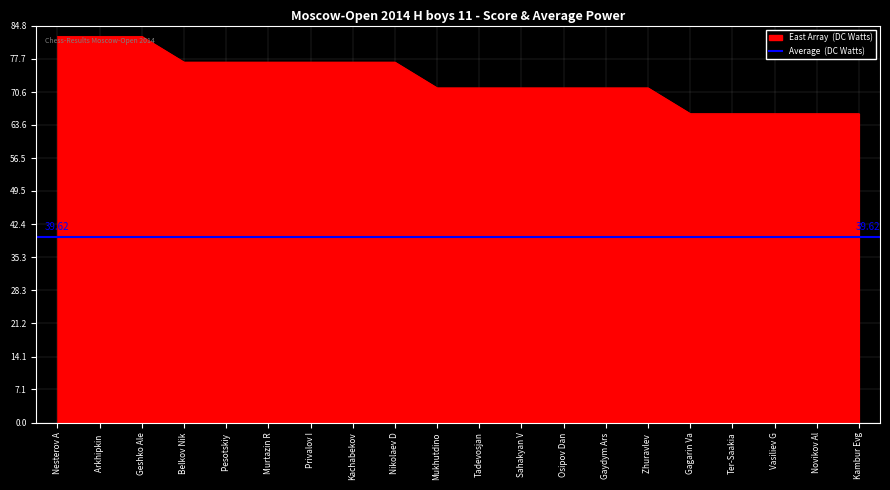

The value at Kachabekov is 27.7. True or false?

False